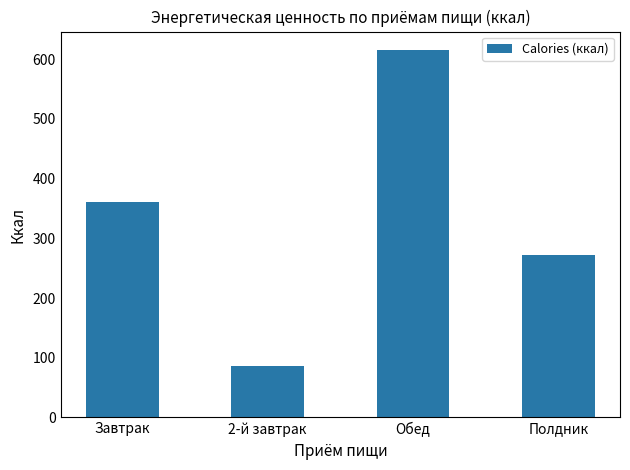

Which has a higher value, Завтрак or 2-й завтрак?

Завтрак